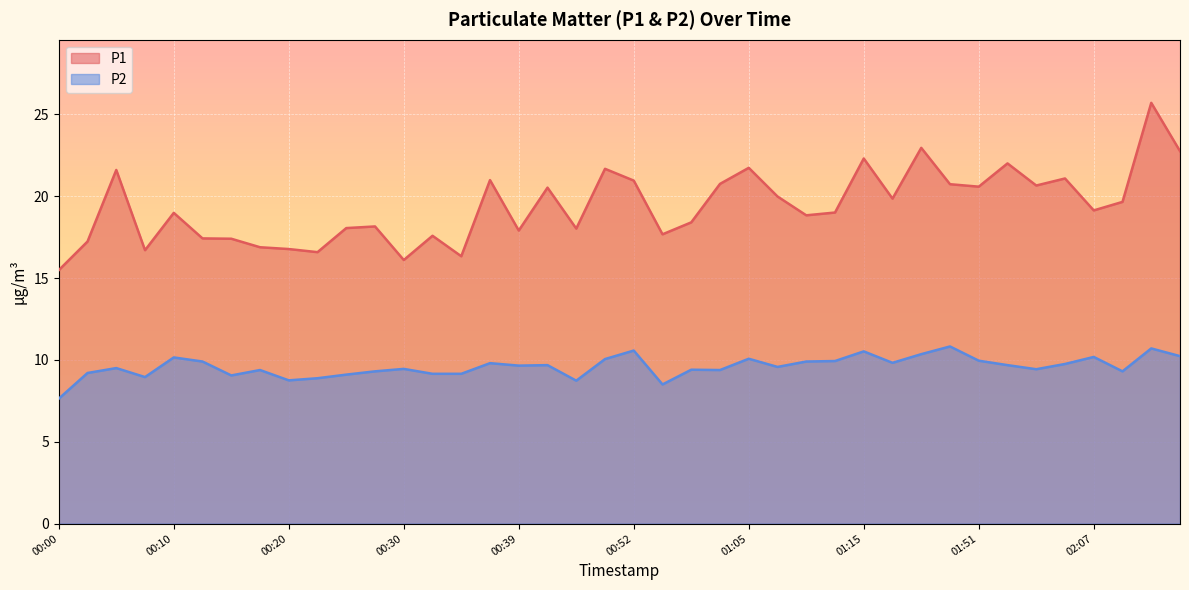

What is the approximate value of P1 at 00:25?

18.1